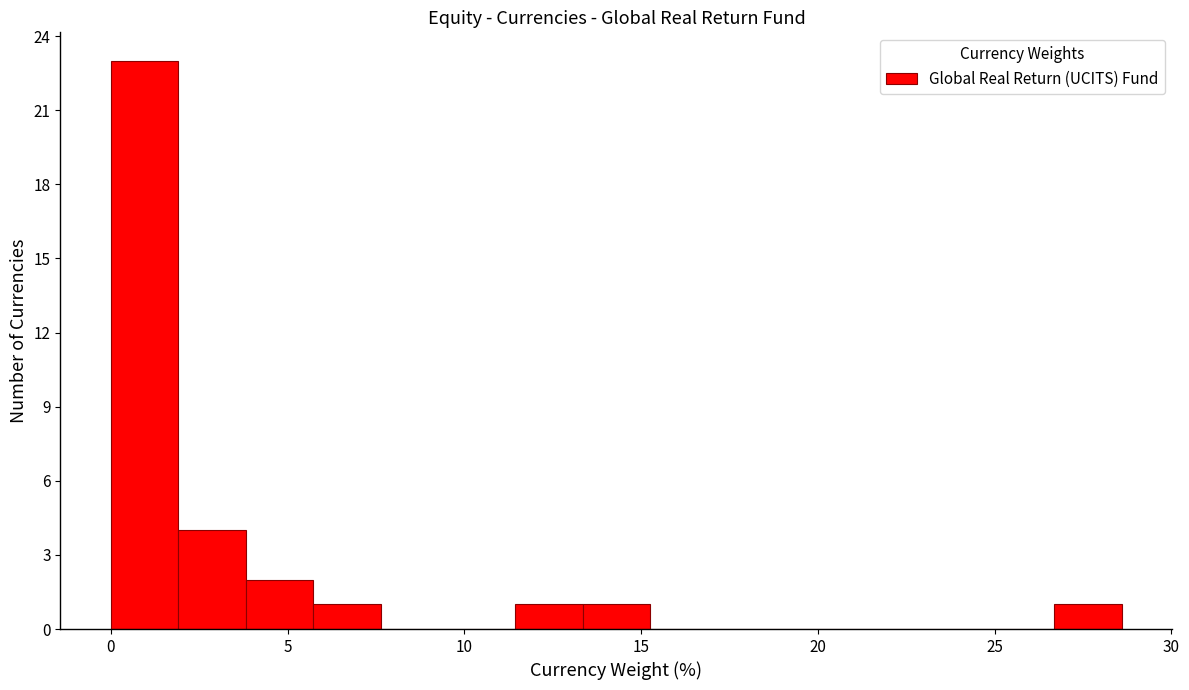

Read against the x-axis, roughly where is the centre of the tallest bar?

1.0